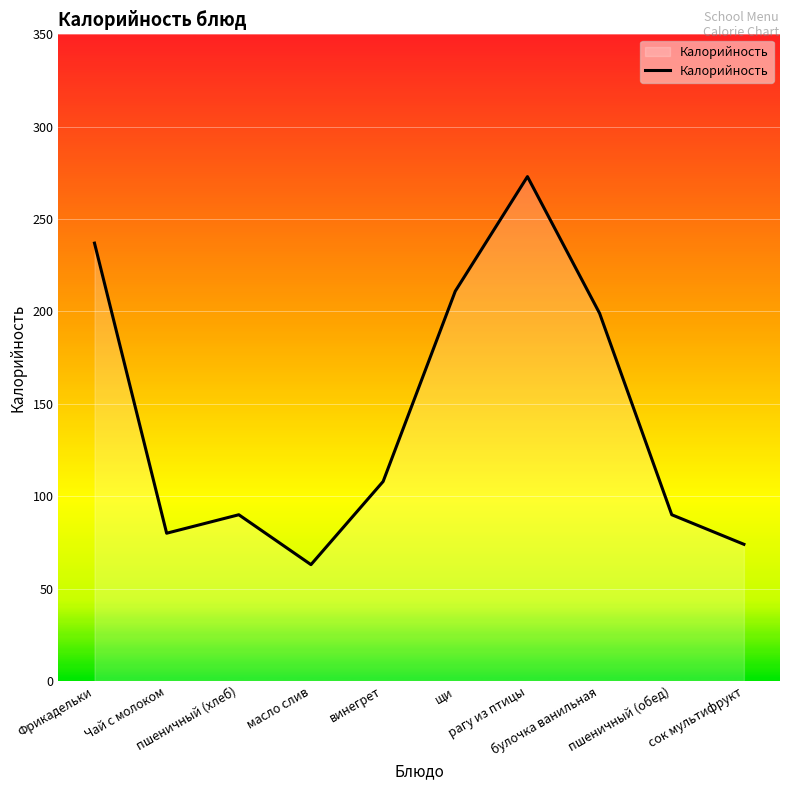

The chart shows a value of 28 at сок мультифрукт. True or false?

False